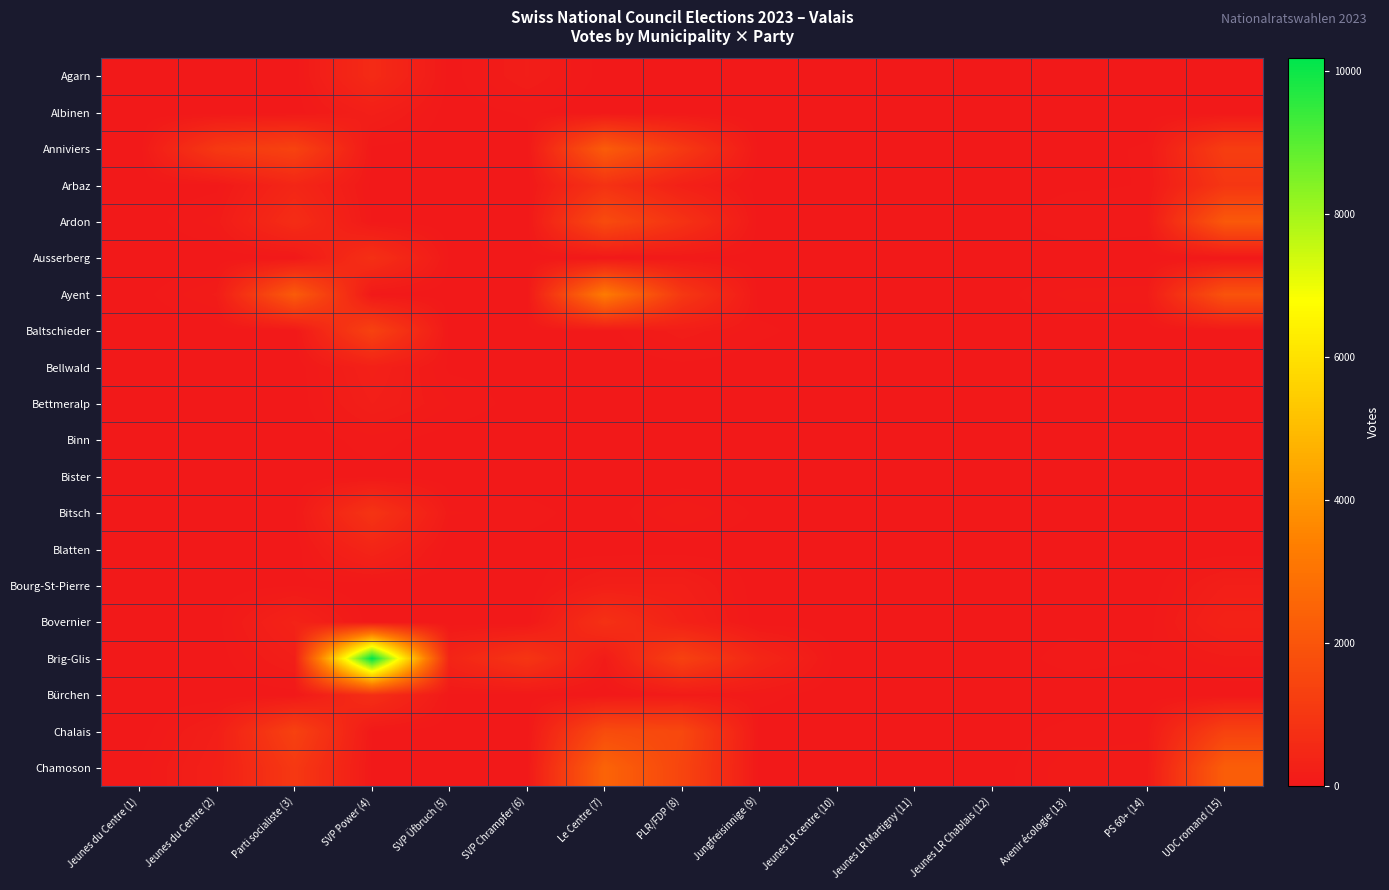

Which has a higher value, Le Centre (7) or UDC romand (15)?

Le Centre (7)